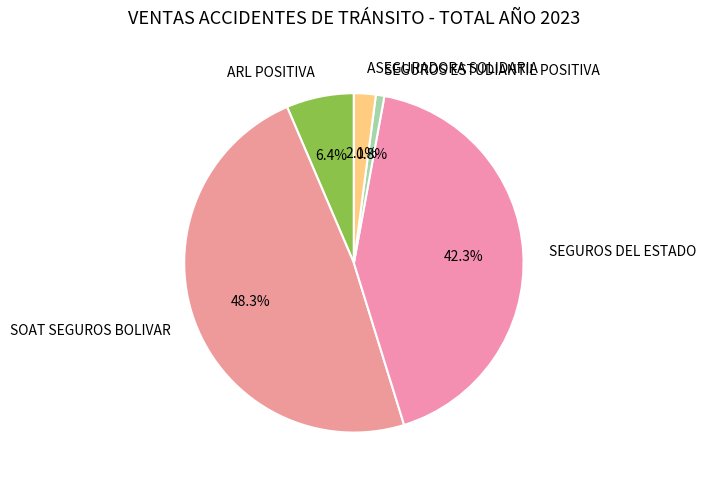

Which has a higher value, SEGUROS ESTUDIANTIL POSITIVA or SOAT SEGUROS BOLIVAR?

SOAT SEGUROS BOLIVAR